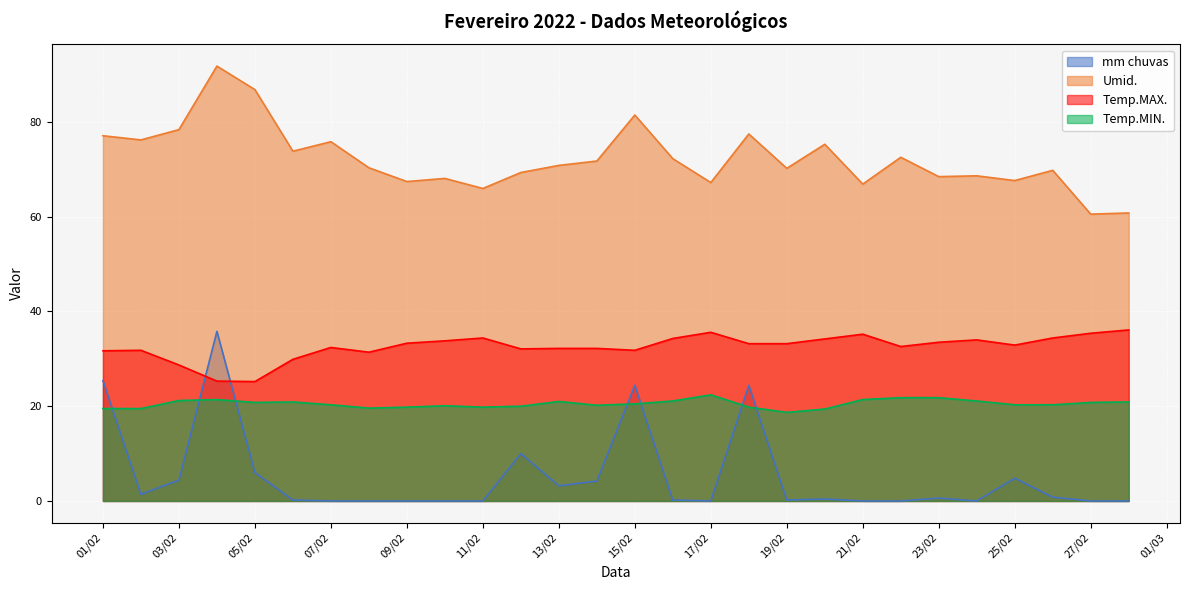

Which series has the largest range (max minus min)?

mm chuvas